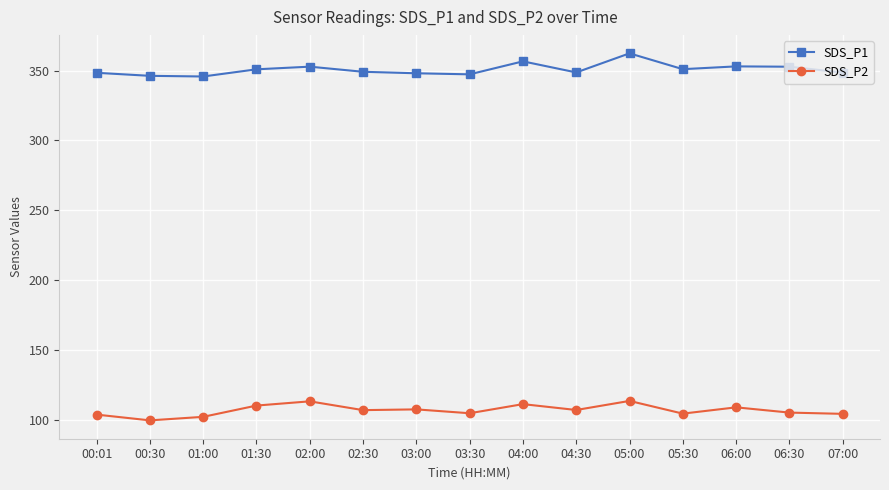

True or false: SDS_P1 has more than 2 interior local peaks.

True